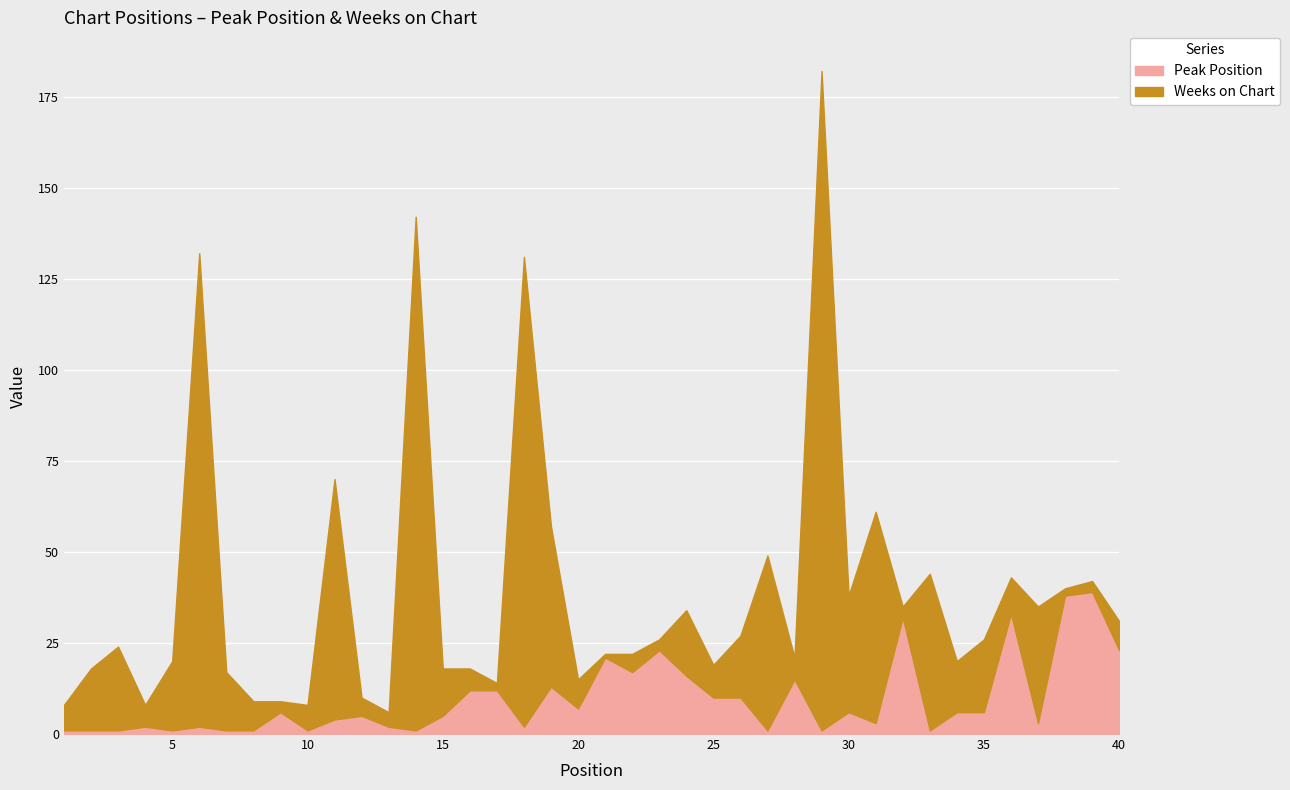

Which series ends up on top after the final intersection of Weeks on Chart and Peak Position?

Peak Position